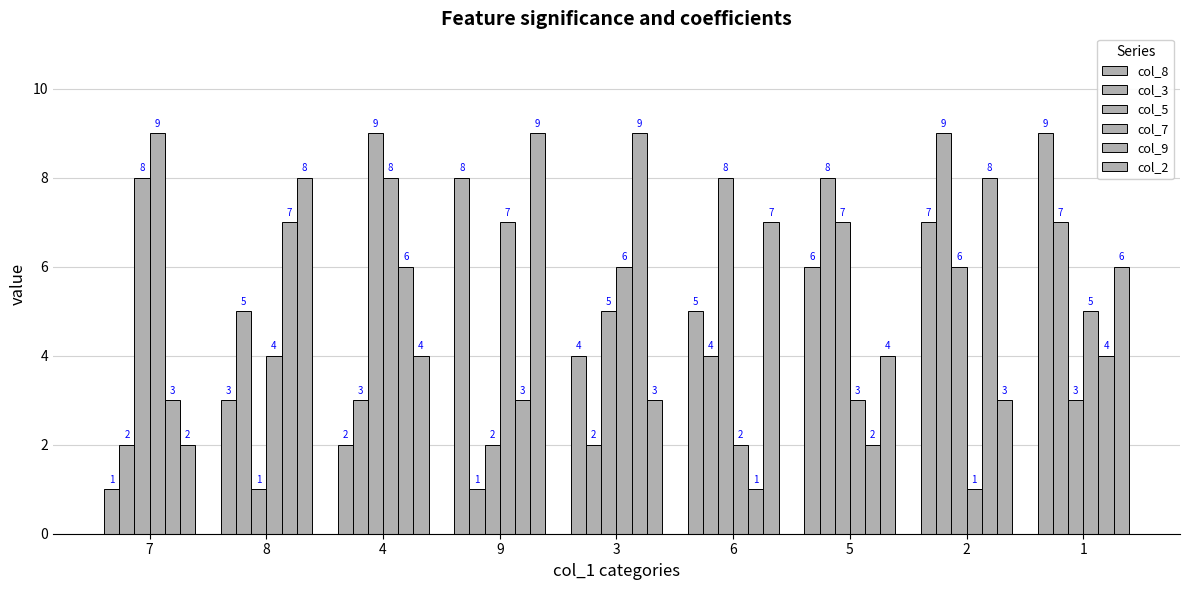

List the labels in order of col_5 value, largest first.

4, 7, 6, 5, 2, 3, 1, 9, 8